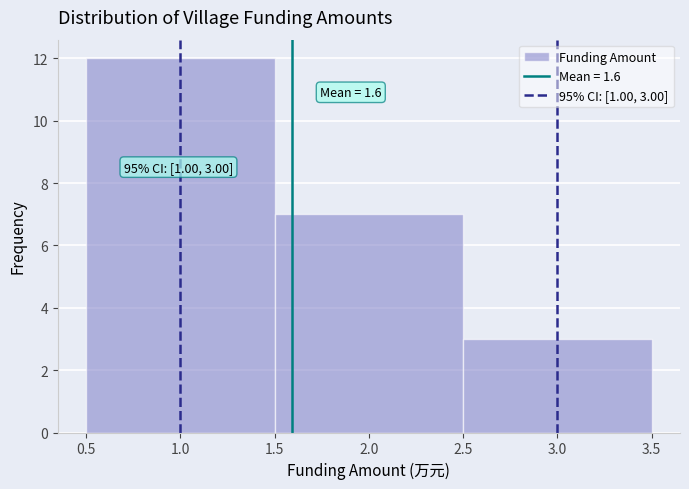

Over which range of the x-axis is the bar tallest?

0.5 to 1.5